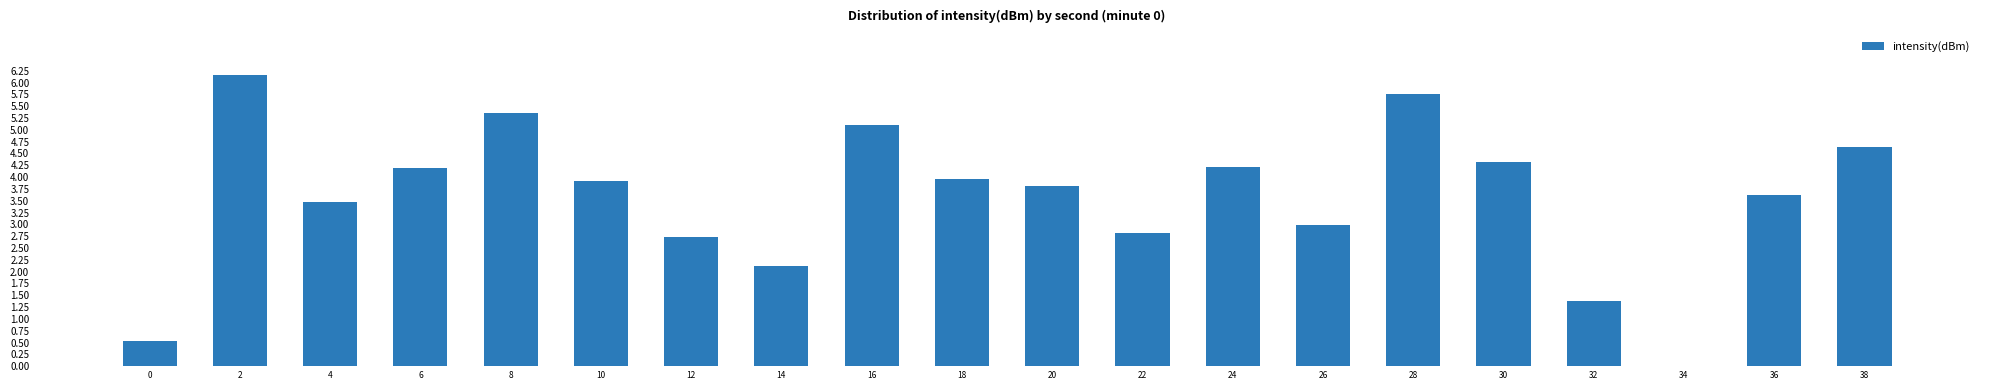

How many distinct data groups are displayed?

1